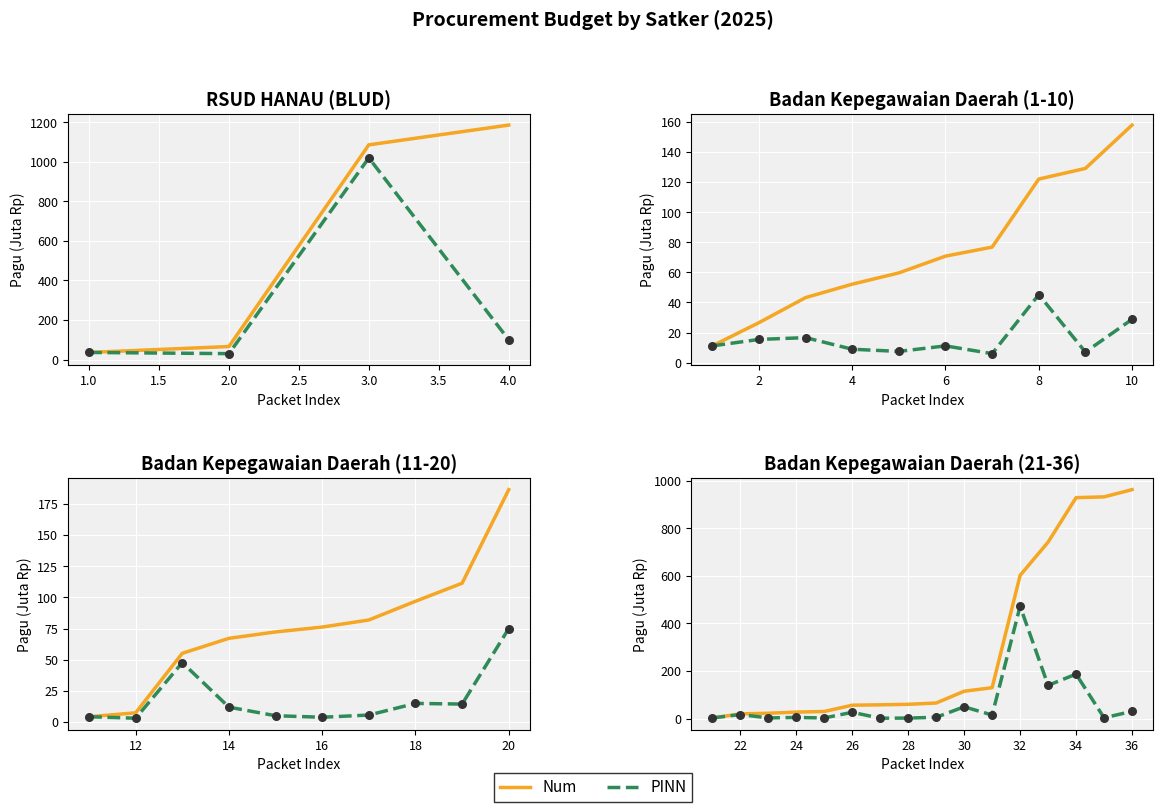

At how many categories does at least one series exceed 463?

5